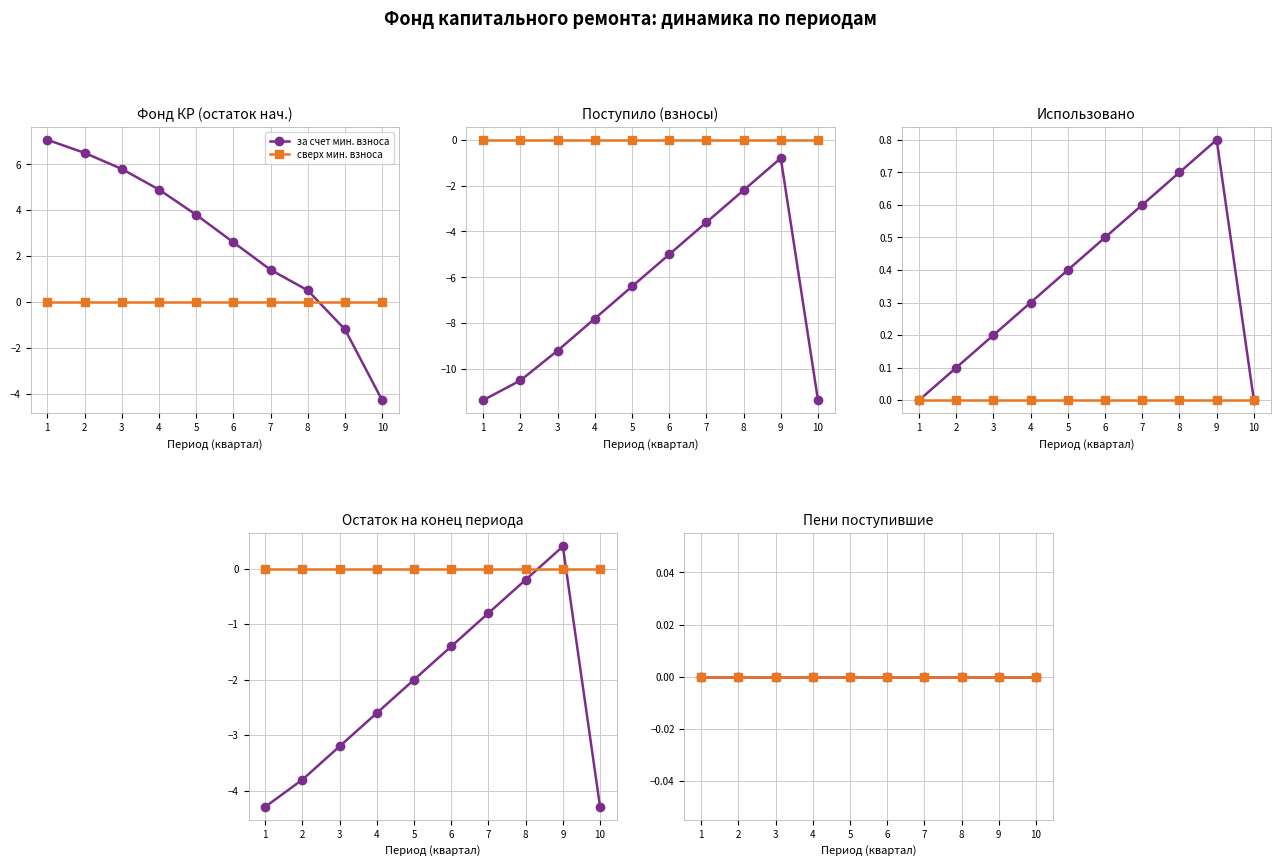

Read the value at 2.

6.5